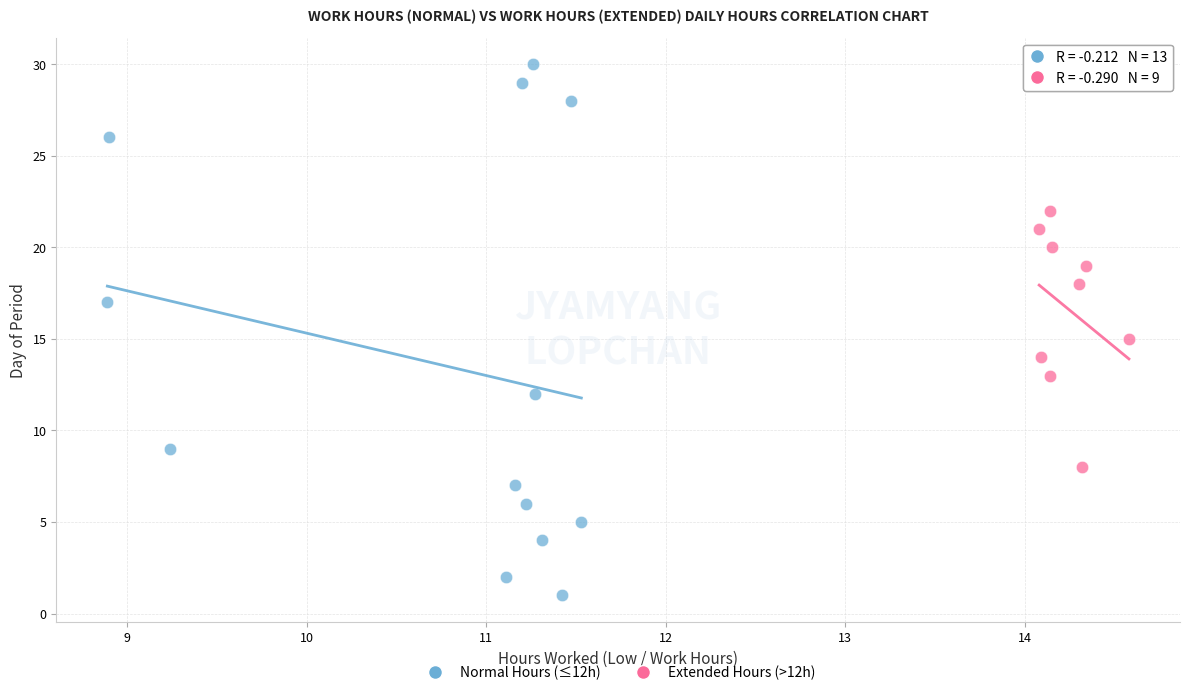

Which series has the largest Y range (max minus min)?

Normal Hours (≤12h)